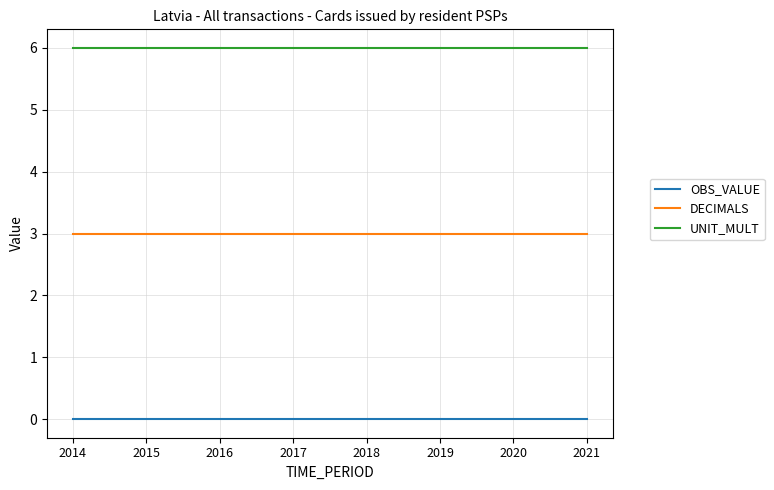

What is the maximum value for DECIMALS?

3